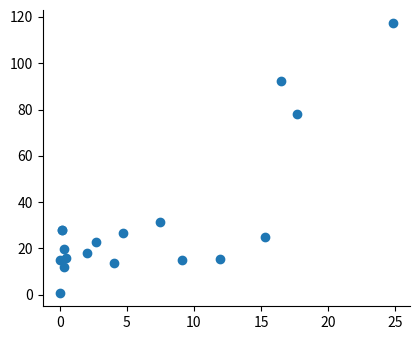

What Y value in the scatter plot is closest to 59?

77.9